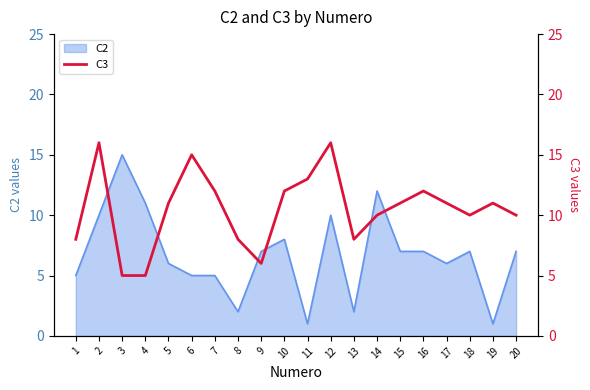

The value of C2 at 18 is 12. True or false?

False